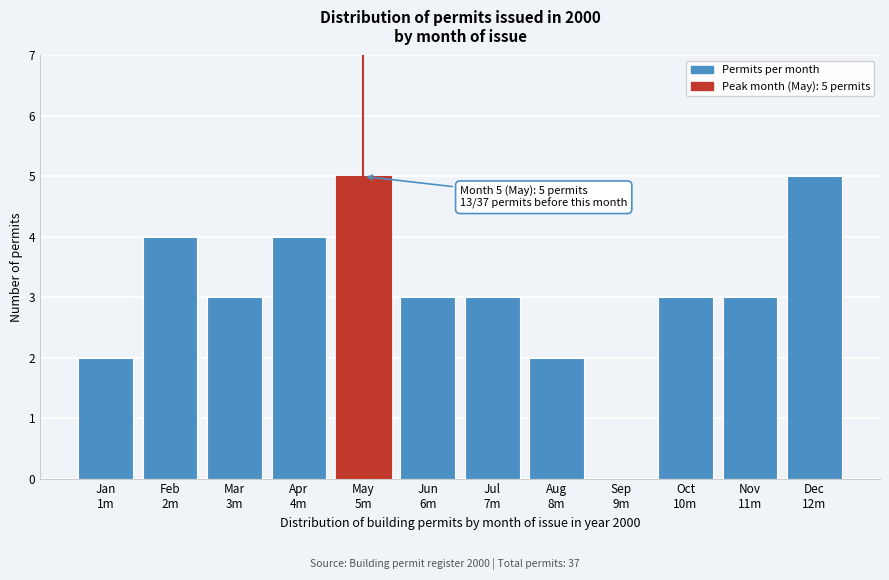

What is the sum of all values?

37